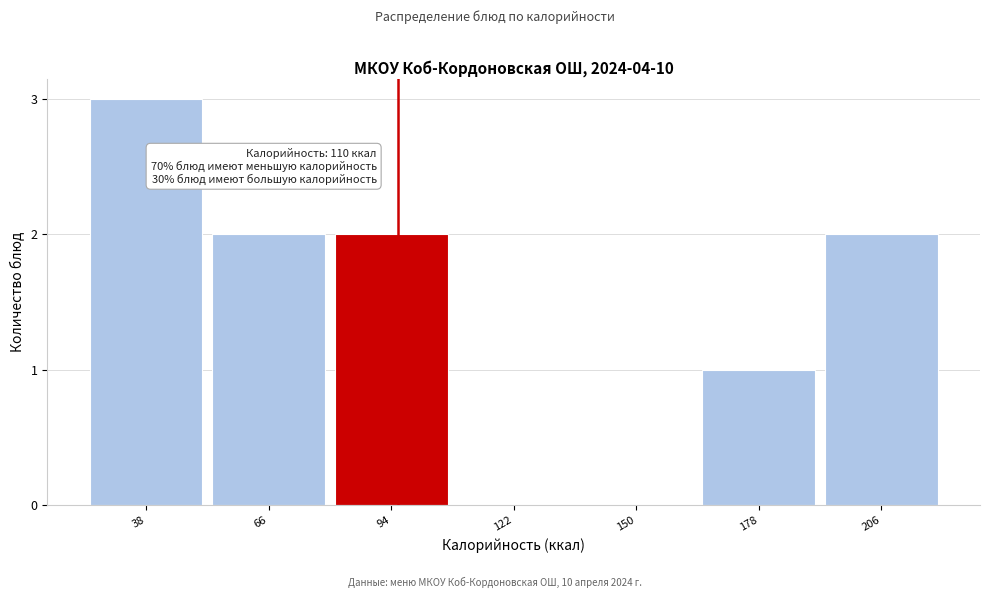

Reading left to right, what are all the values shown in this chart?

38=3	66=2	94=2	122=0	150=0	178=1	206=2